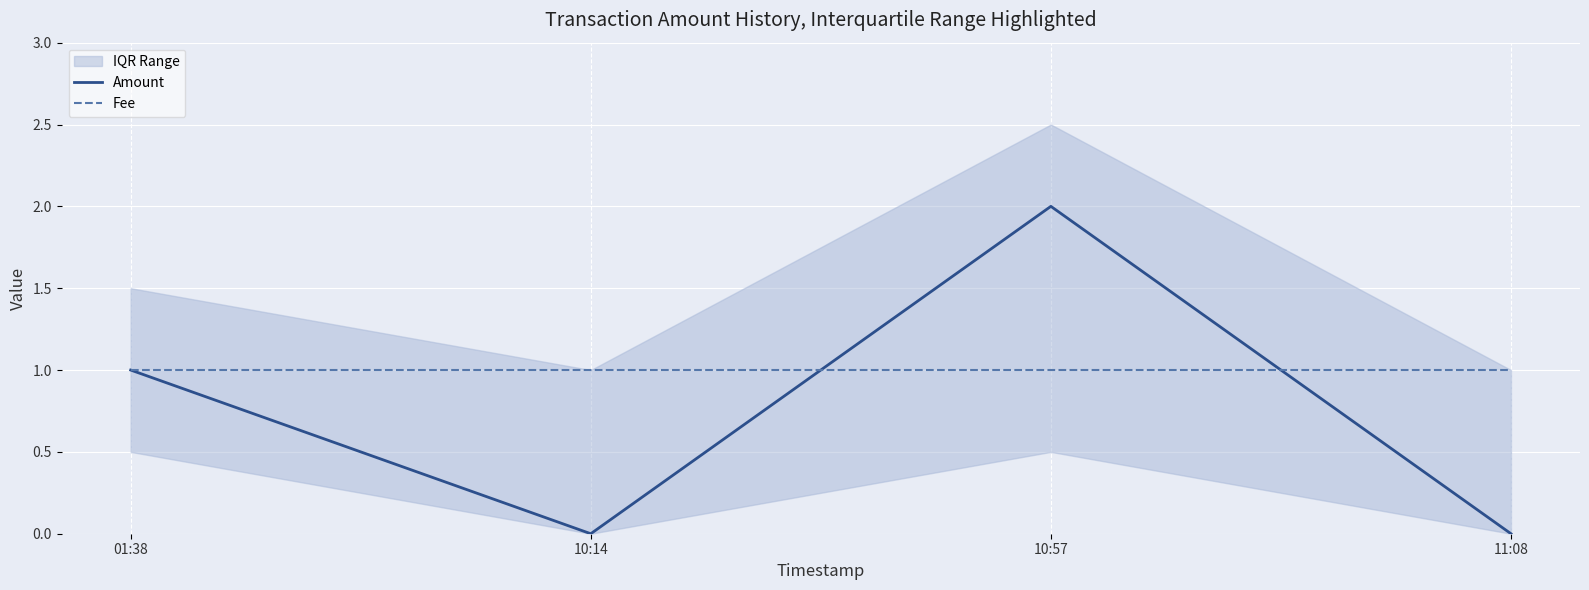

Read the Amount value at 01:38.

1